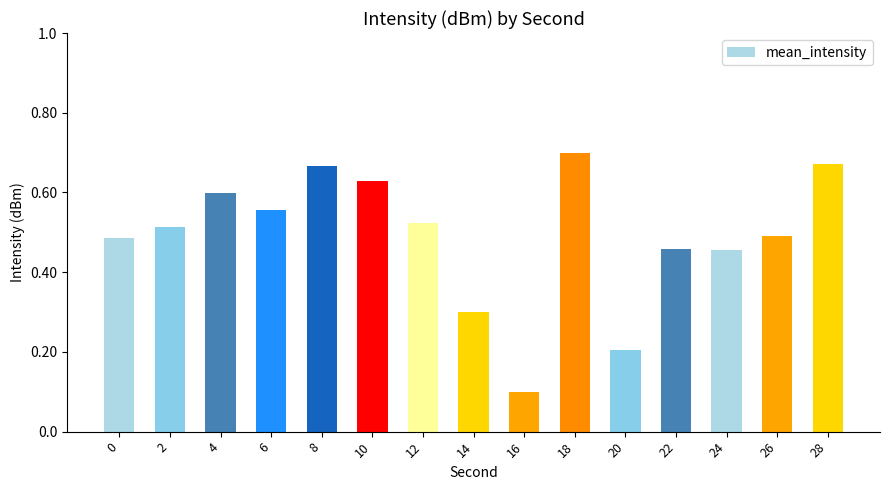

Which has a higher value, 6 or 28?

28